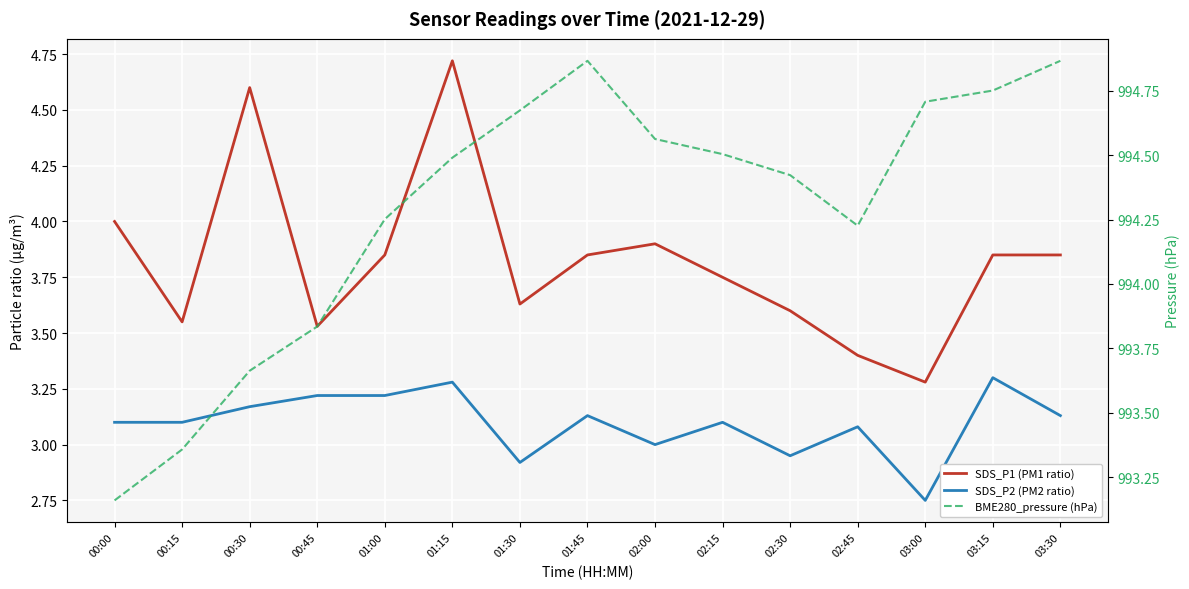

Is this an area chart (filled region under the line)?

No